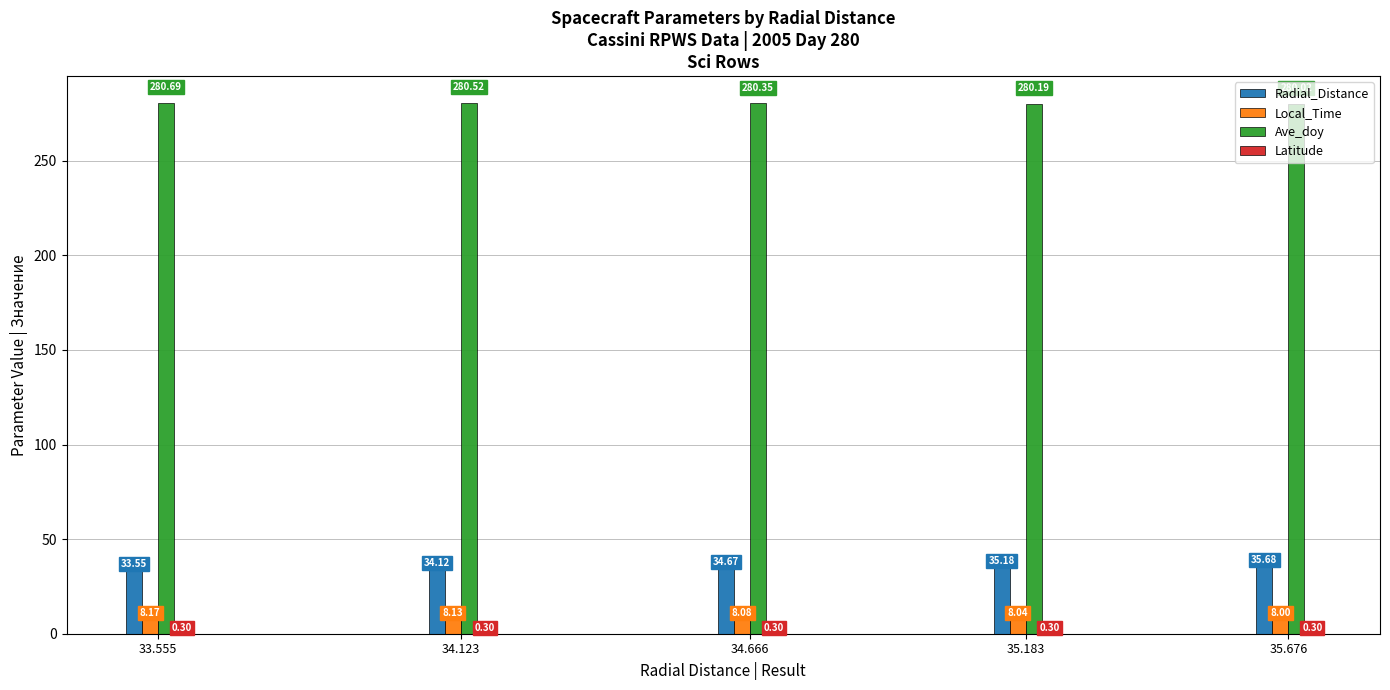

Which series has the widest spread of values?

Radial_Distance